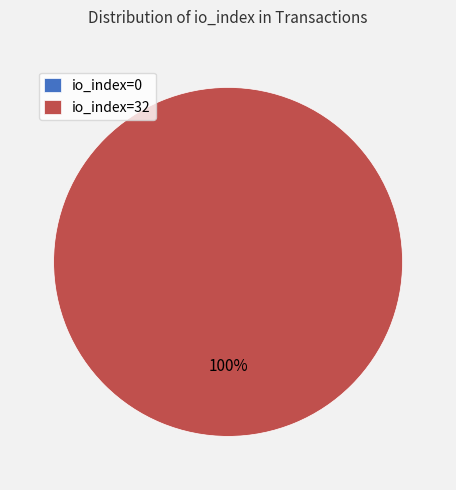

To the nearest percent, what portion does io_index=32 represent?

100%